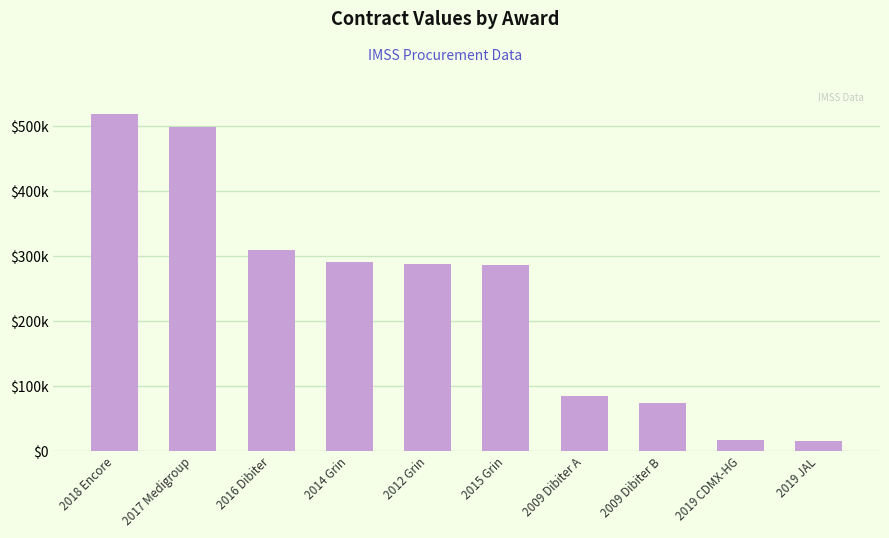

The chart shows a value of 462714.1 at 2015 Grin. True or false?

False